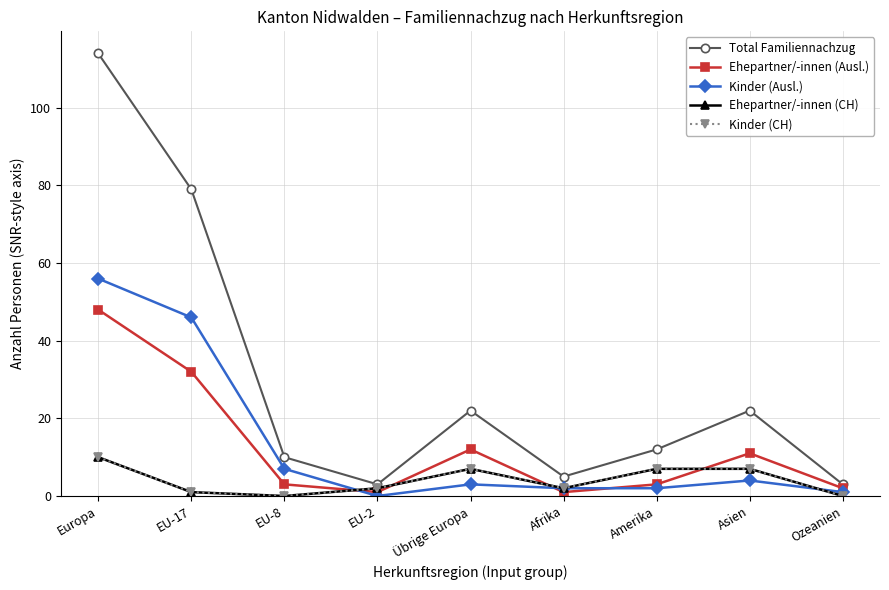

At how many categories does at least one series exceed 75?

2